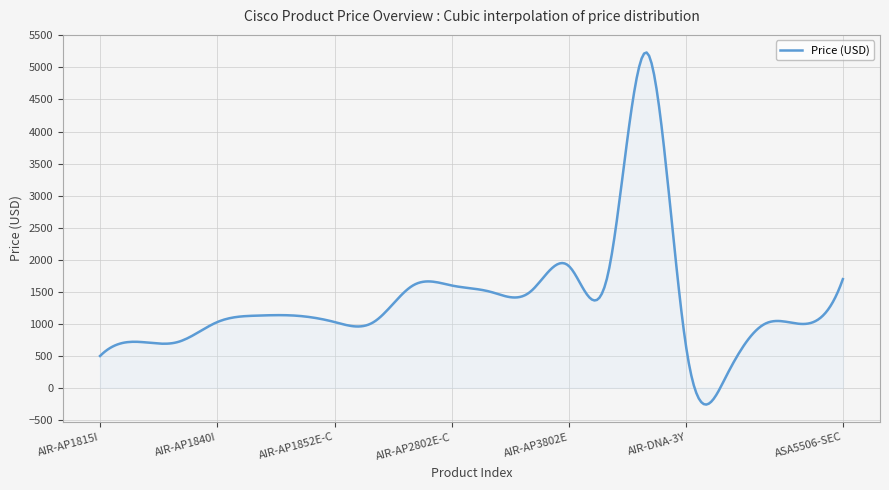

What is the difference between the maximum and minimum values?

5497.3